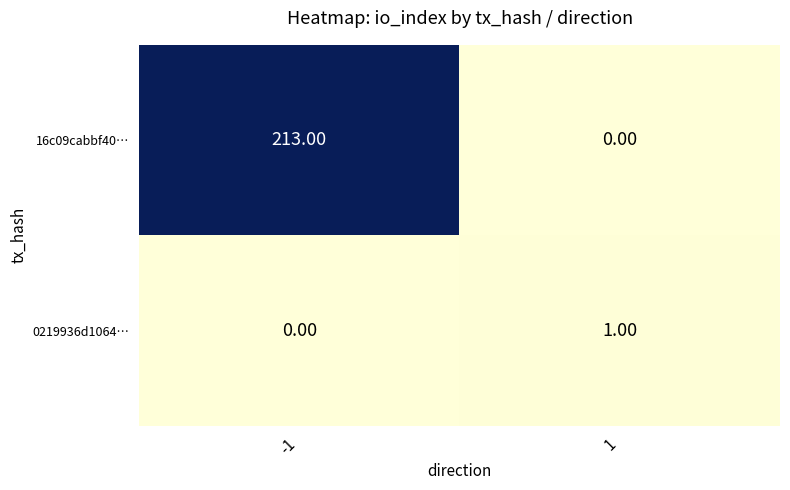

What is the spread (max minus min) of values at -1?

213